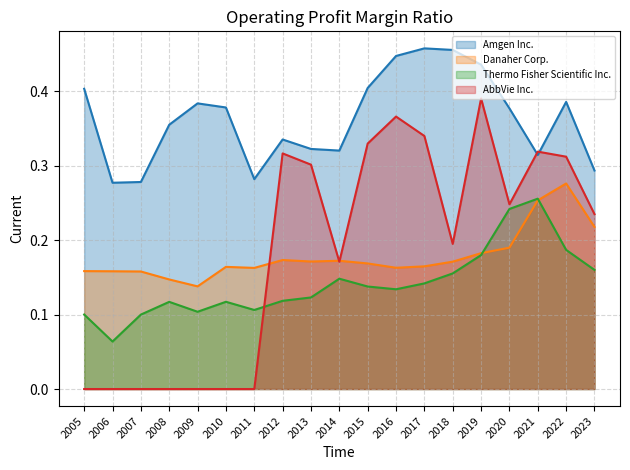

Rank the series at 2011 from lowest to highest value.

AbbVie Inc., Thermo Fisher Scientific Inc., Danaher Corp., Amgen Inc.